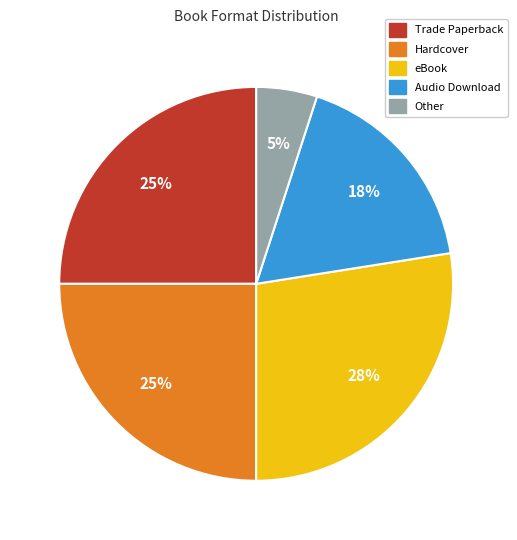

Which category has the smallest portion of the pie?

Other